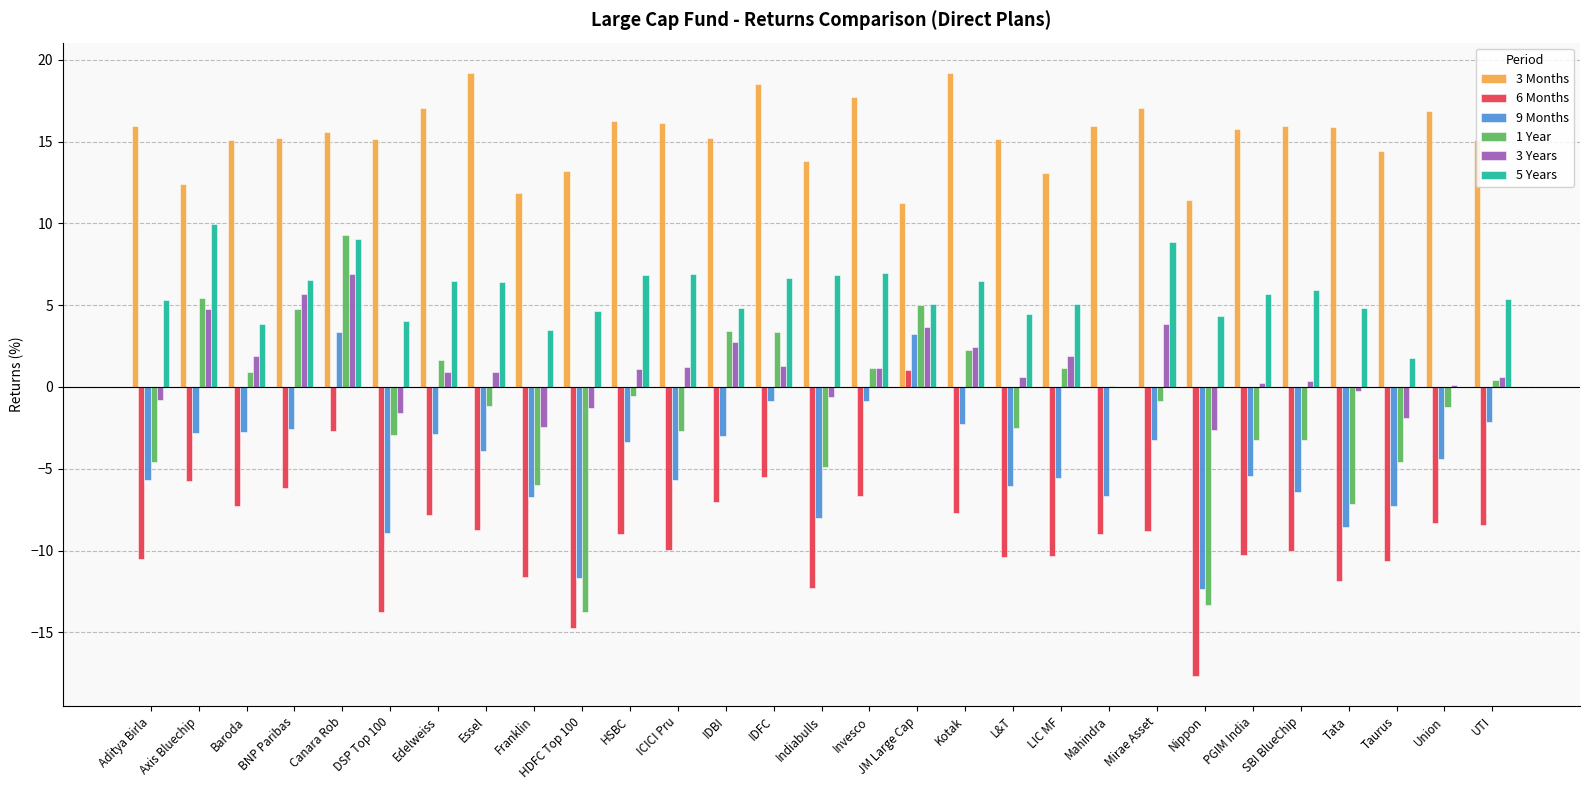

The 5 Years series shows 5.8 at Mahindra. True or false?

False